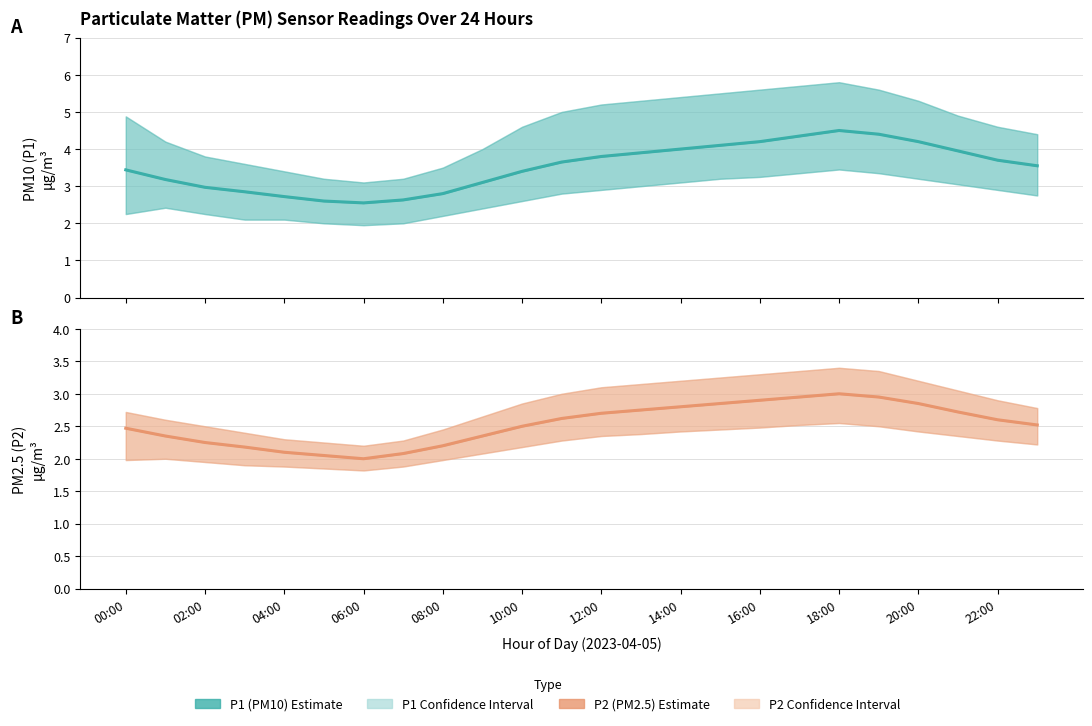

The value of P1 (PM10) at 12:00 is 0.9. True or false?

False